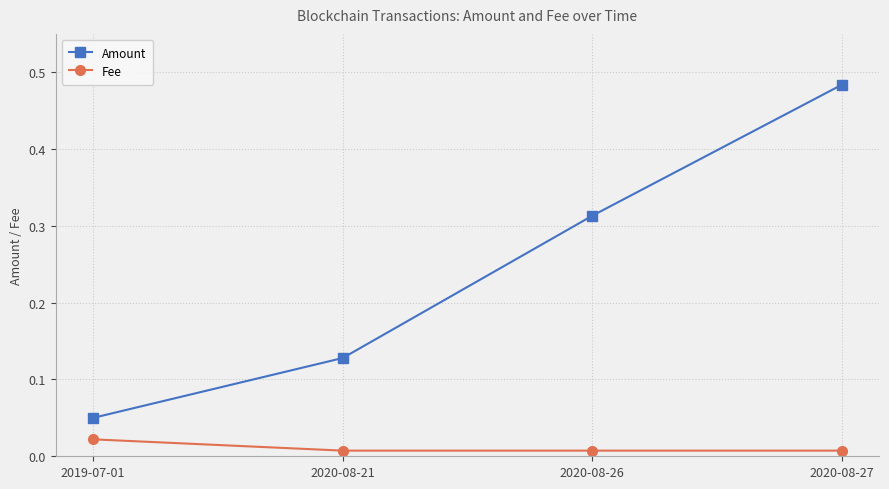

What is the sum of all Amount values?

1.0